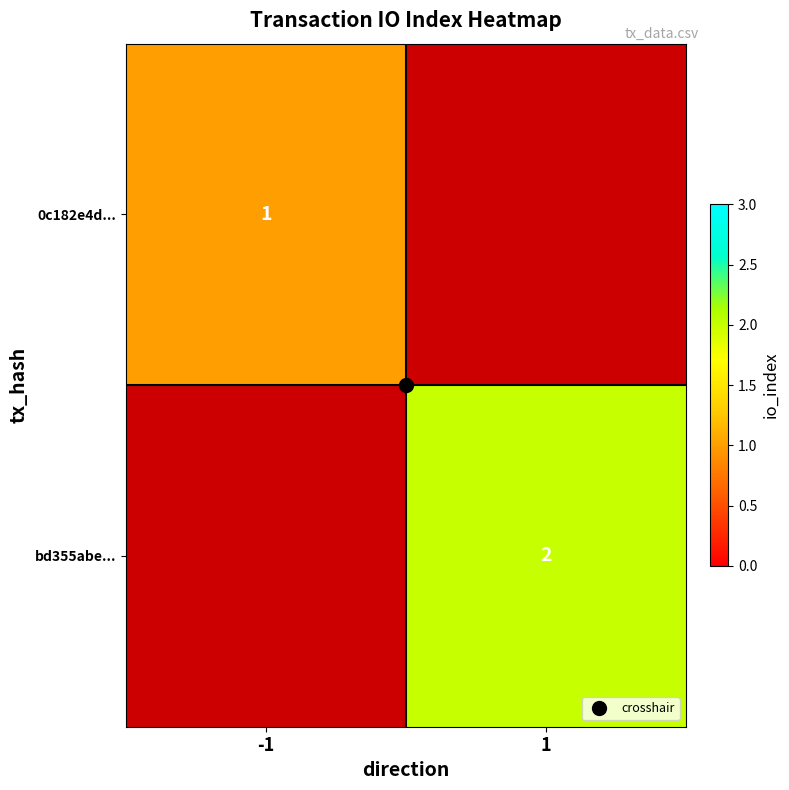

The 0c182e4d... series shows 0.4 at -1. True or false?

False